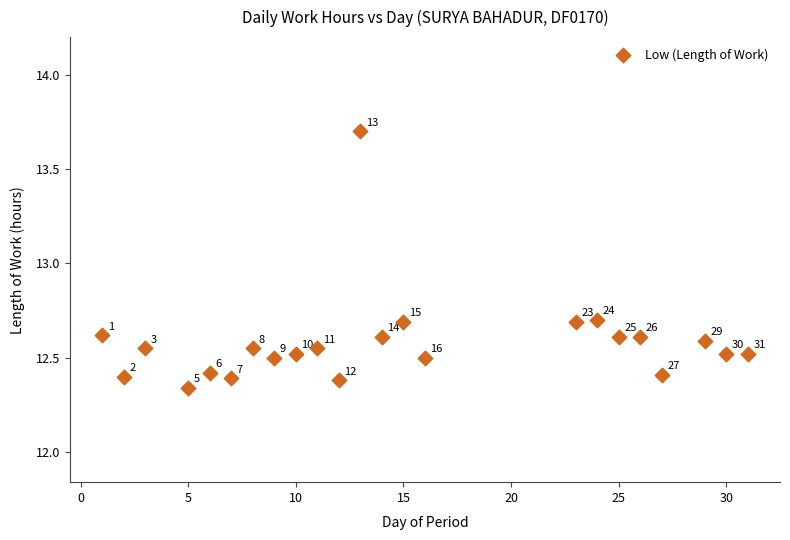

What Y value in the scatter plot is closest to 13?

12.7